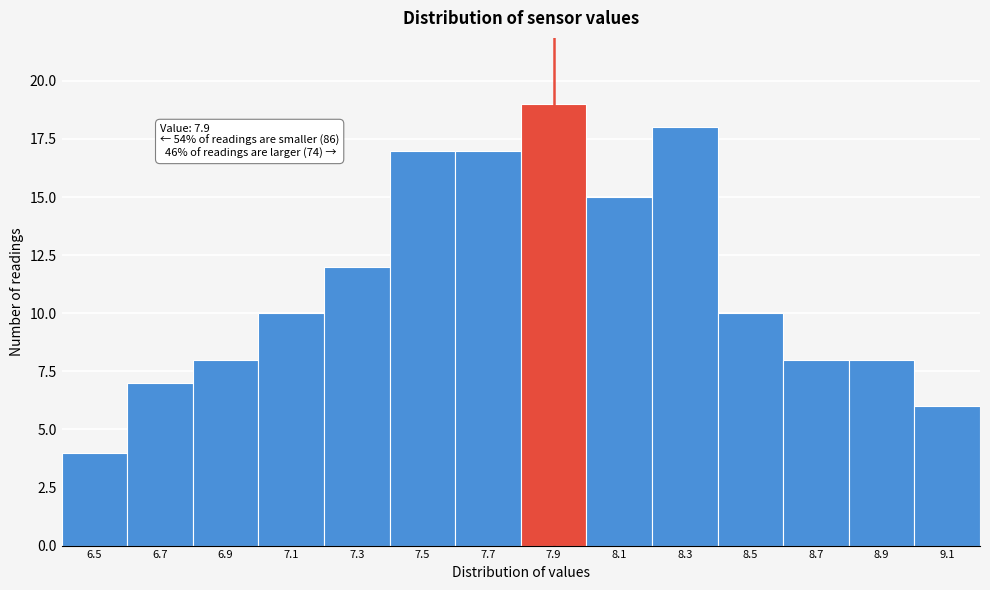

Which range on the x-axis has the tallest bar?

7.8 to 8.0